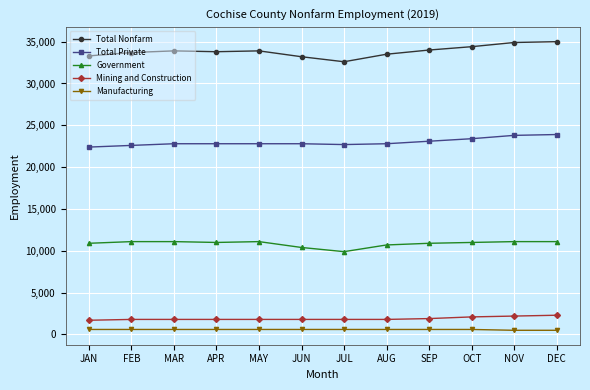

True or false: Manufacturing and Government cross at least once.

False